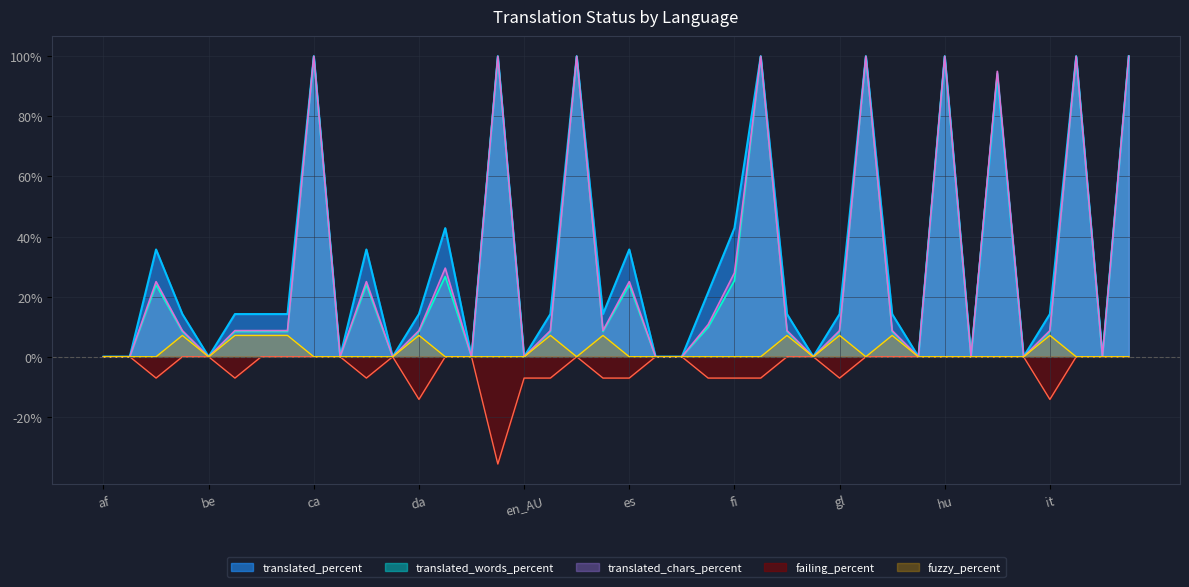

Rank the series at fa from lowest to highest value.

failing_percent, fuzzy_percent, translated_words_percent, translated_chars_percent, translated_percent